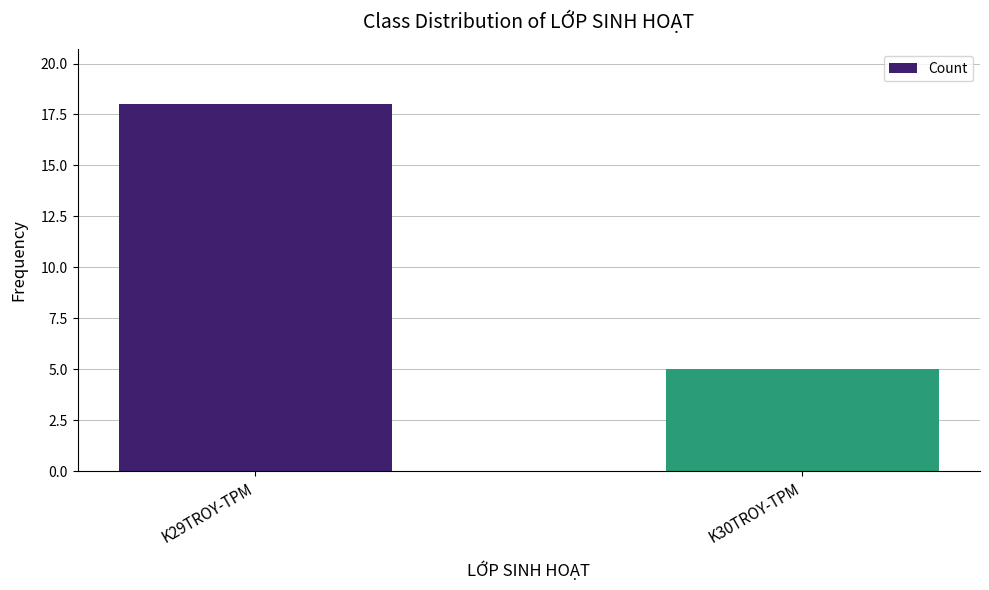

Approximately how many times larger is the value at K29TROY-TPM compared to K30TROY-TPM?

3.6